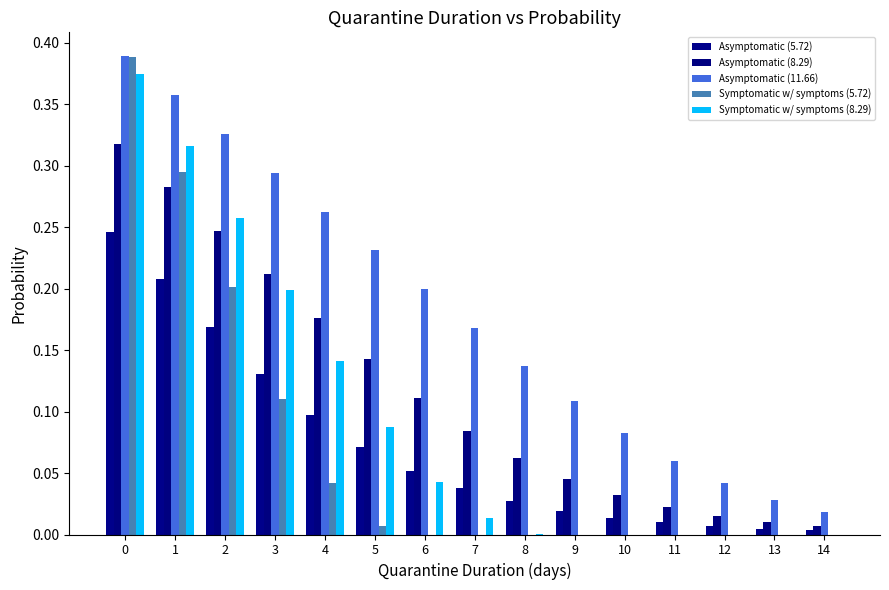

How many categories are shown in the chart?

15